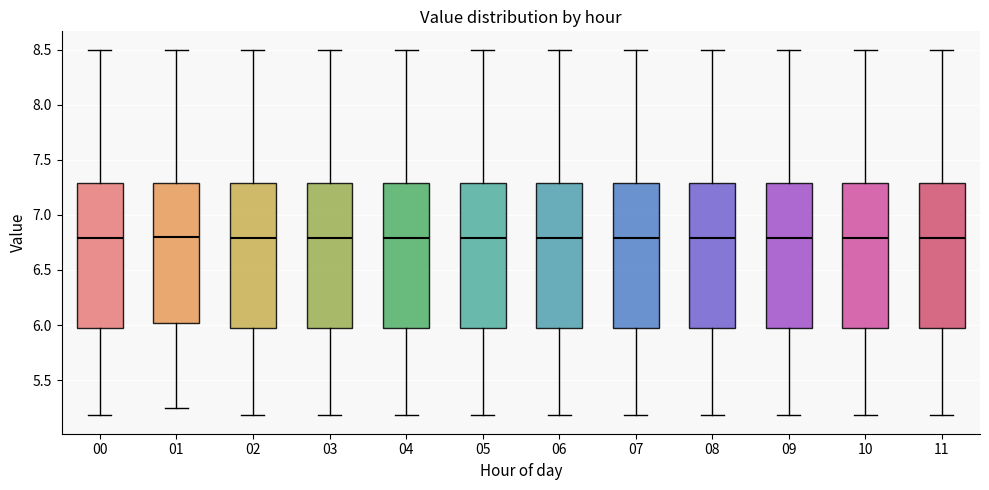

Reading left to right, read every box against the y-axis: the position of its median line, the range the box covers, and the ends of its whiskers. The values are not printed on the chart, so give them approximately, as read against the axis.

00: median 6.80, box 5.95 to 7.30, whiskers 5.20 to 8.50
01: median 6.80, box 6.00 to 7.30, whiskers 5.25 to 8.50
02: median 6.80, box 5.95 to 7.30, whiskers 5.20 to 8.50
03: median 6.80, box 5.95 to 7.30, whiskers 5.20 to 8.50
04: median 6.80, box 5.95 to 7.30, whiskers 5.20 to 8.50
05: median 6.80, box 5.95 to 7.30, whiskers 5.20 to 8.50
06: median 6.80, box 5.95 to 7.30, whiskers 5.20 to 8.50
07: median 6.80, box 5.95 to 7.30, whiskers 5.20 to 8.50
08: median 6.80, box 5.95 to 7.30, whiskers 5.20 to 8.50
09: median 6.80, box 5.95 to 7.30, whiskers 5.20 to 8.50
10: median 6.80, box 5.95 to 7.30, whiskers 5.20 to 8.50
11: median 6.80, box 5.95 to 7.30, whiskers 5.20 to 8.50